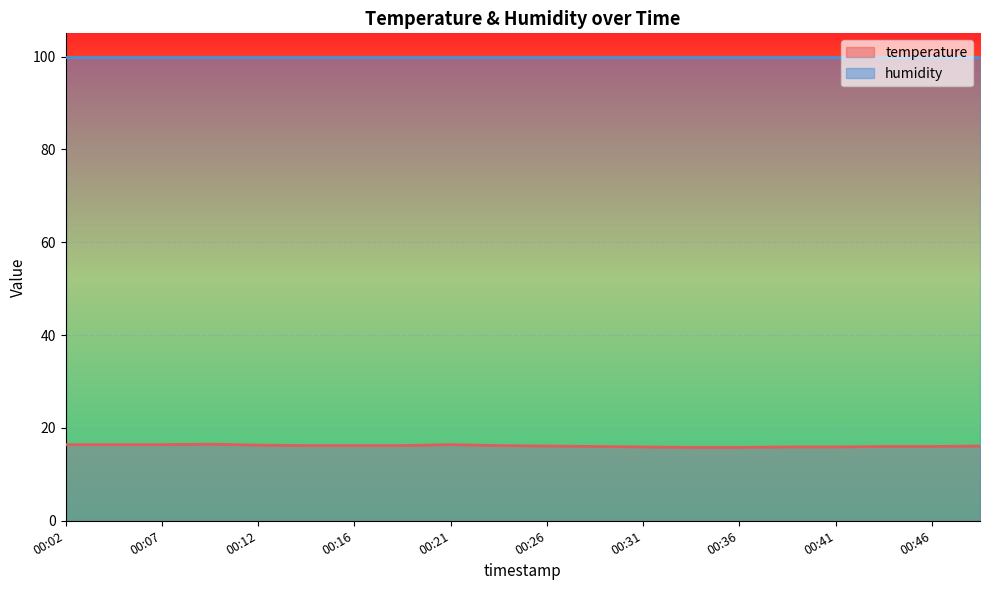

At 00:07, list the series in order from largest to smallest.

humidity, temperature